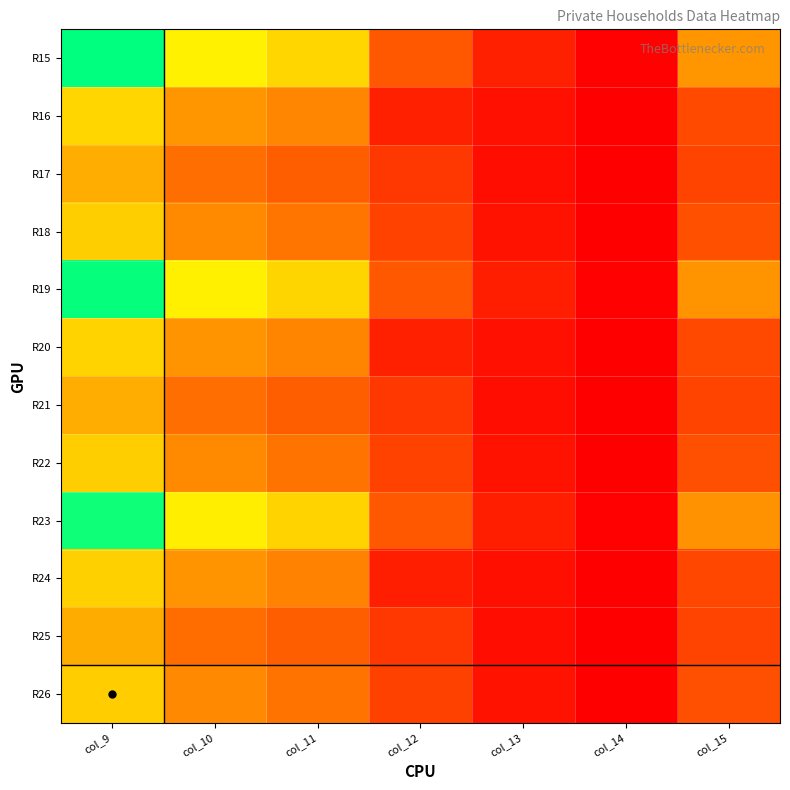

Reading left to right, extract all data points from this chart.

R15: col_9=318086	col_10=199553	col_11=174699	col_12=68060	col_13=24854	col_14=2409	col_15=115865
R16: col_9=174568	col_10=115435	col_11=102326	col_12=25053	col_13=13109	col_14=1745	col_15=57388
R17: col_9=137241	col_10=84118	col_11=72373	col_12=43007	col_13=11745	col_14=664	col_15=52459
R18: col_9=167773	col_10=105346	col_11=89520	col_12=51116	col_13=15826	col_14=875	col_15=61552
R19: col_9=315349	col_10=198429	col_11=173641	col_12=67772	col_13=24788	col_14=2388	col_15=114274
R20: col_9=172205	col_10=114502	col_11=101442	col_12=24903	col_13=13060	col_14=1727	col_15=55976
R21: col_9=136891	col_10=83927	col_11=72199	col_12=42869	col_13=11728	col_14=661	col_15=52303
R22: col_9=167325	col_10=105110	col_11=89309	col_12=50959	col_13=15801	col_14=870	col_15=61345
R23: col_9=311597	col_10=196617	col_11=171896	col_12=67416	col_13=24721	col_14=2356	col_15=112366
R24: col_9=169353	col_10=112921	col_11=99916	col_12=24680	col_13=13005	col_14=1704	col_15=54728
R25: col_9=136009	col_10=83696	col_11=71980	col_12=42736	col_13=11716	col_14=652	col_15=51661
R26: col_9=166191	col_10=104783	col_11=89000	col_12=50785	col_13=15783	col_14=859	col_15=60549